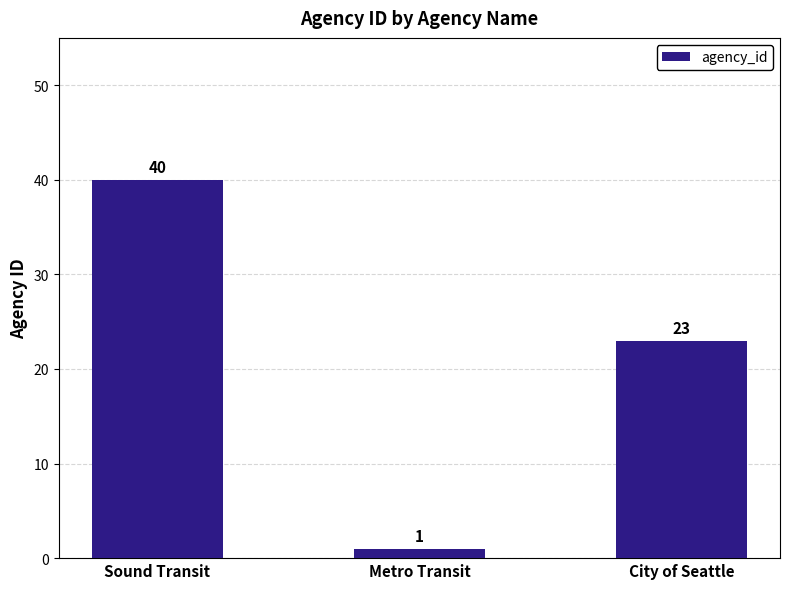

How many values are between 1 and 40?

3